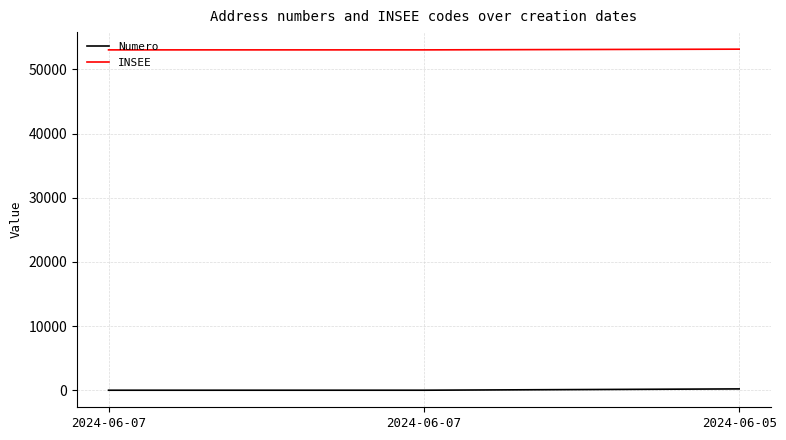

How many series are shown in this chart?

2